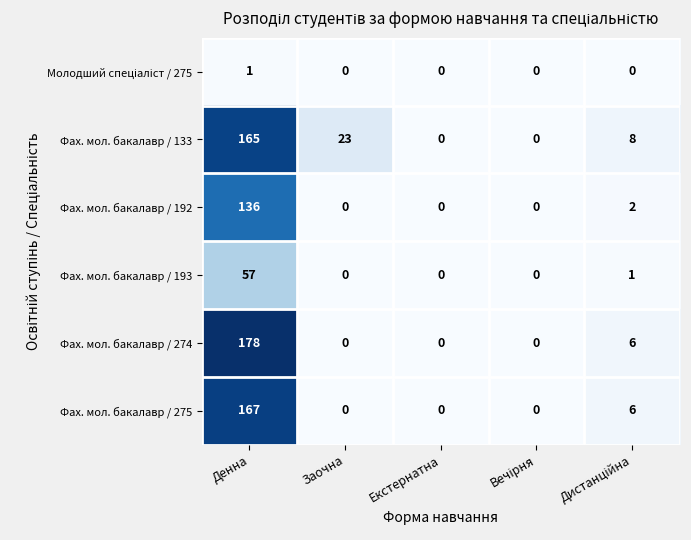

Which series has the largest range (max minus min)?

Фах. мол. бакалавр / 274